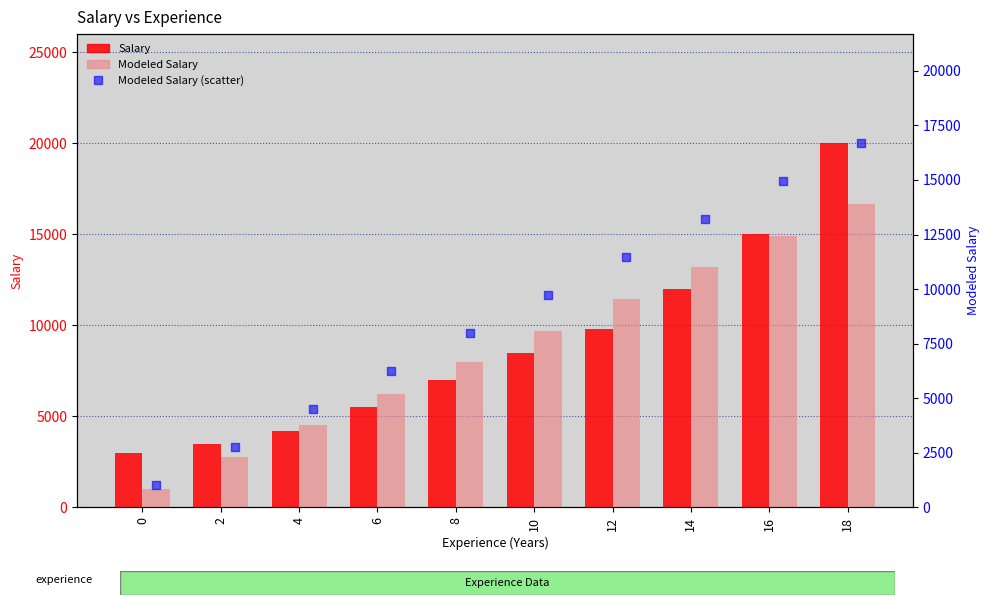

Is the value of Modeled Salary at 12 greater than the value of Salary at 12?

Yes